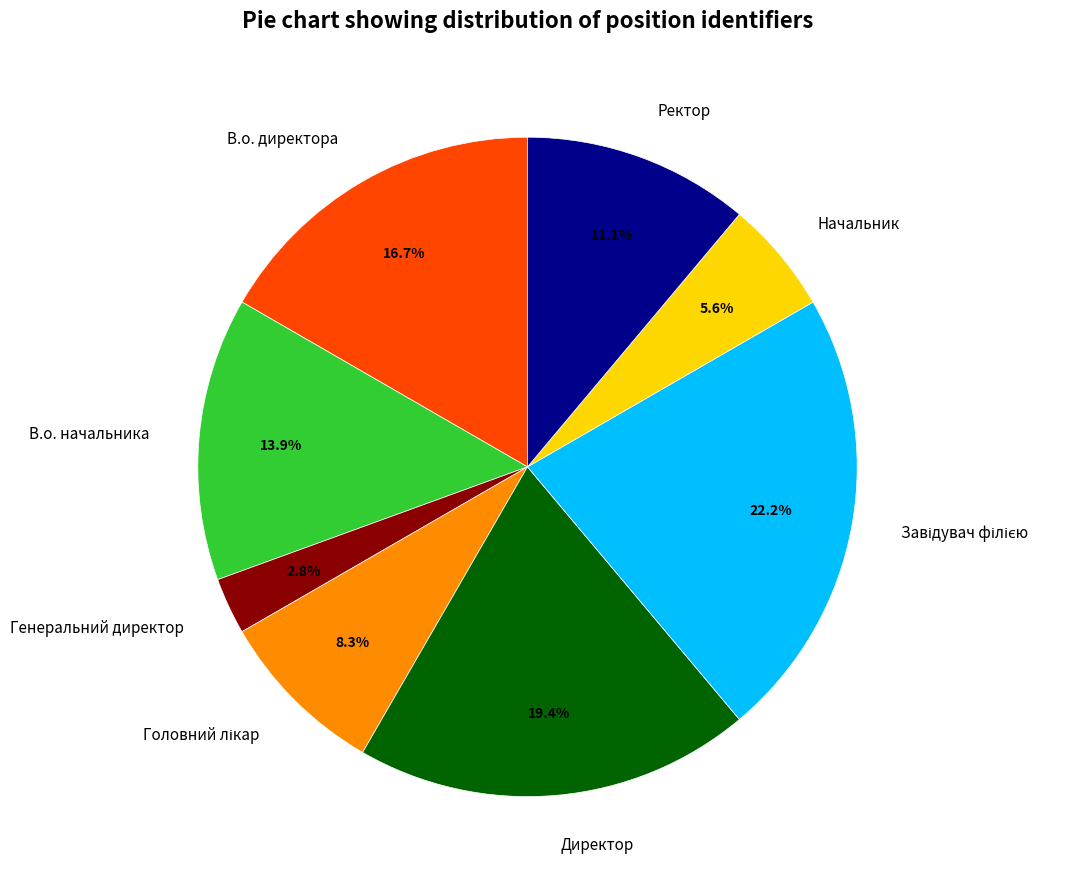

How many slices are in this pie chart?

8